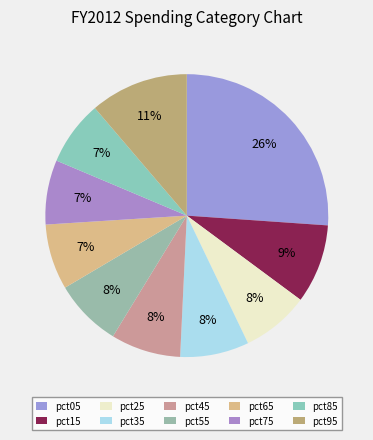

How many segments does this pie chart have?

10